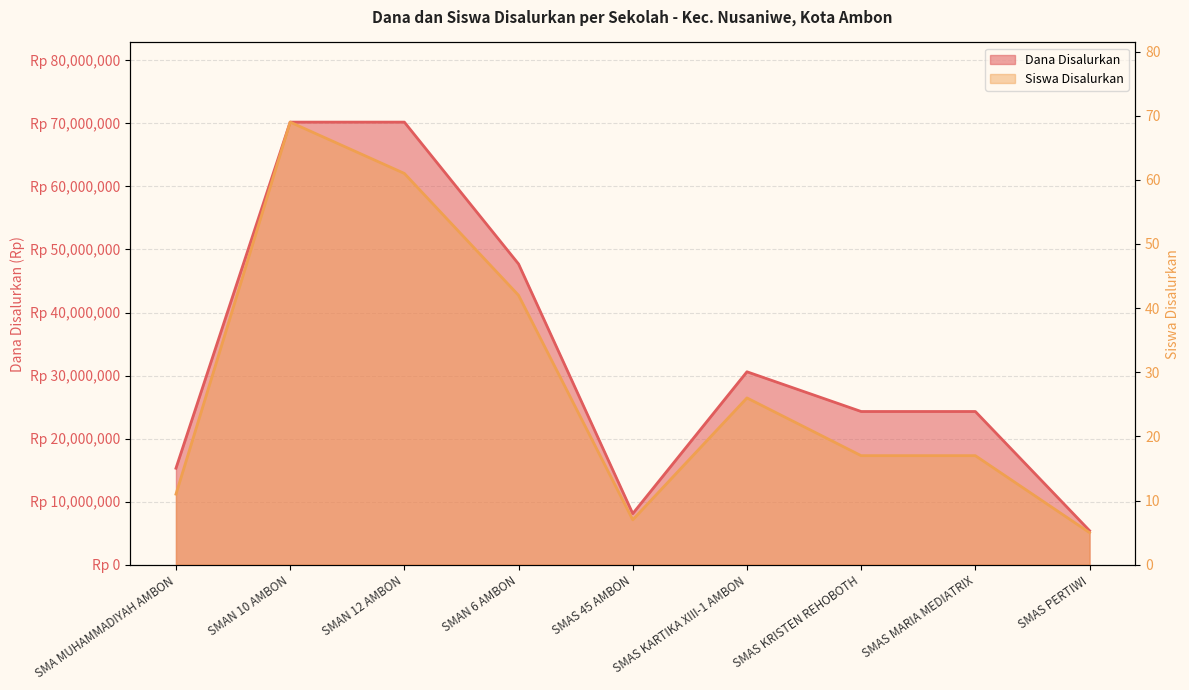

What is the smallest value displayed?

5